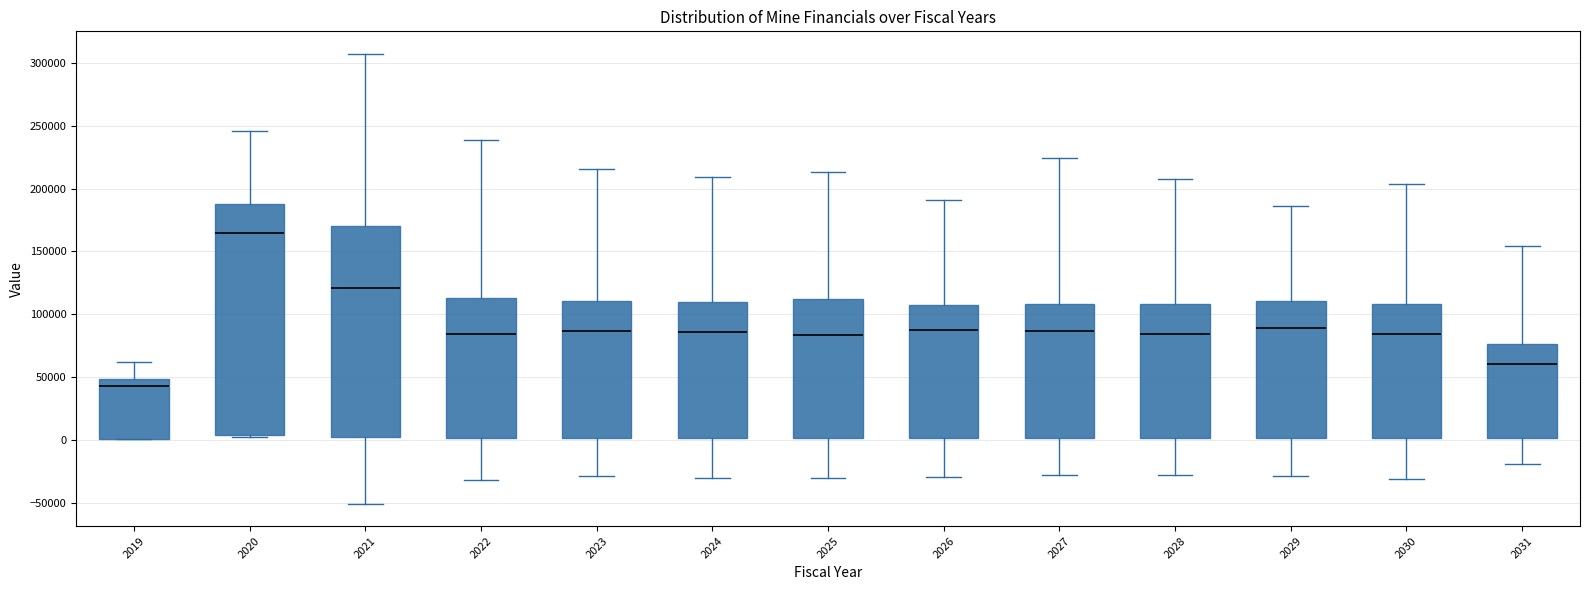

Where does the median line of the box at x = 2028 sit on the y-axis? The values are not printed on the chart, so give them approximately, as read against the axis.

85000